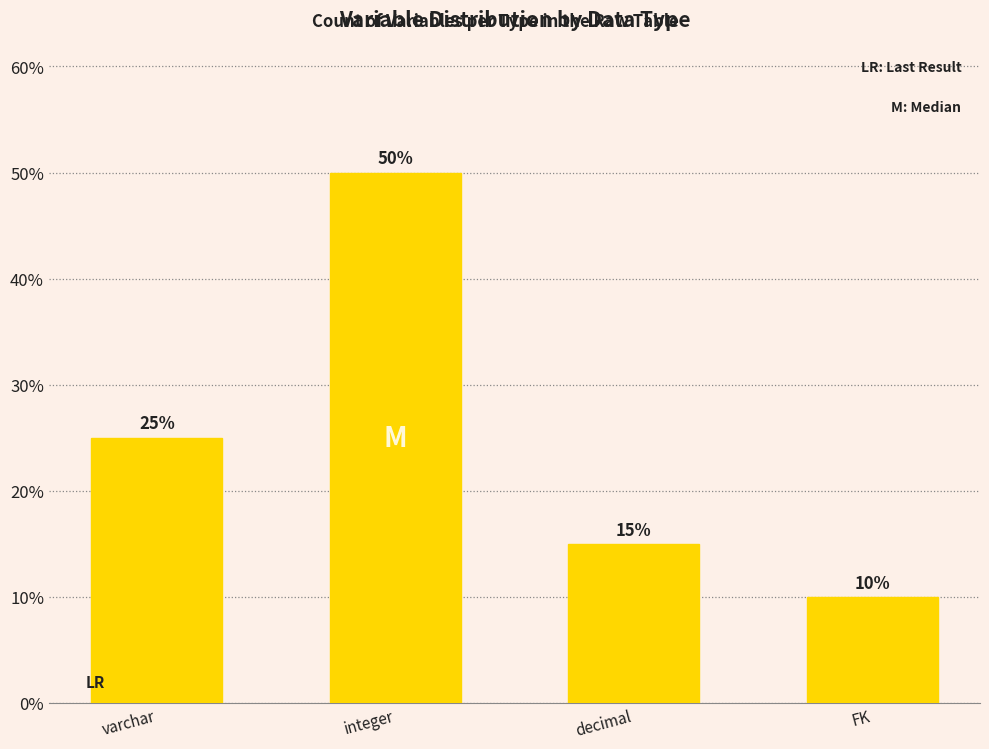

Count the values in the range 15 to 50.

3